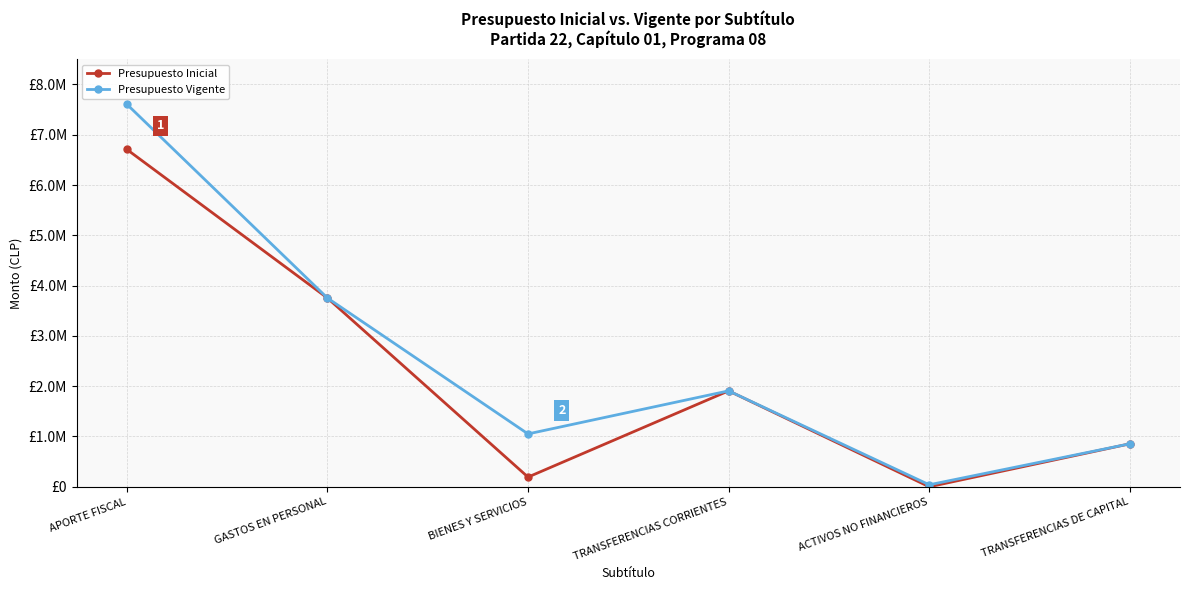

Rank the categories by Presupuesto Inicial value from lowest to highest.

ACTIVOS NO FINANCIEROS, BIENES Y SERVICIOS, TRANSFERENCIAS DE CAPITAL, TRANSFERENCIAS CORRIENTES, GASTOS EN PERSONAL, APORTE FISCAL